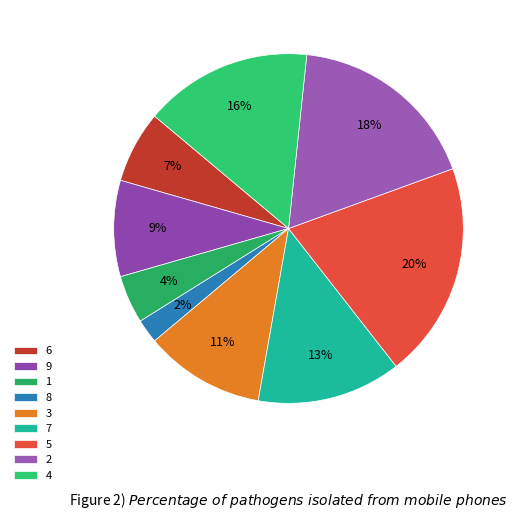

What is the smallest slice in the pie chart?

8